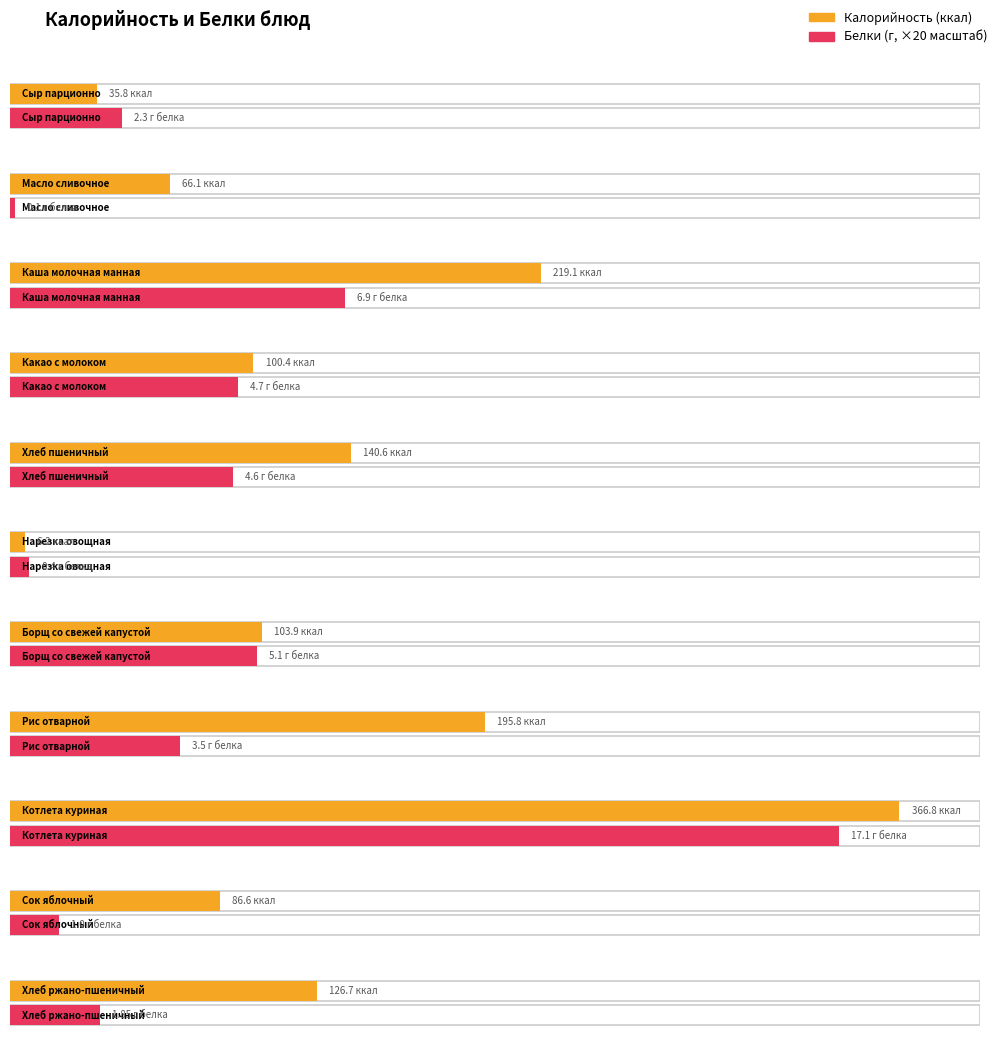

What is the difference between the highest and lowest values at Борщ со свежей капустой?

98.8